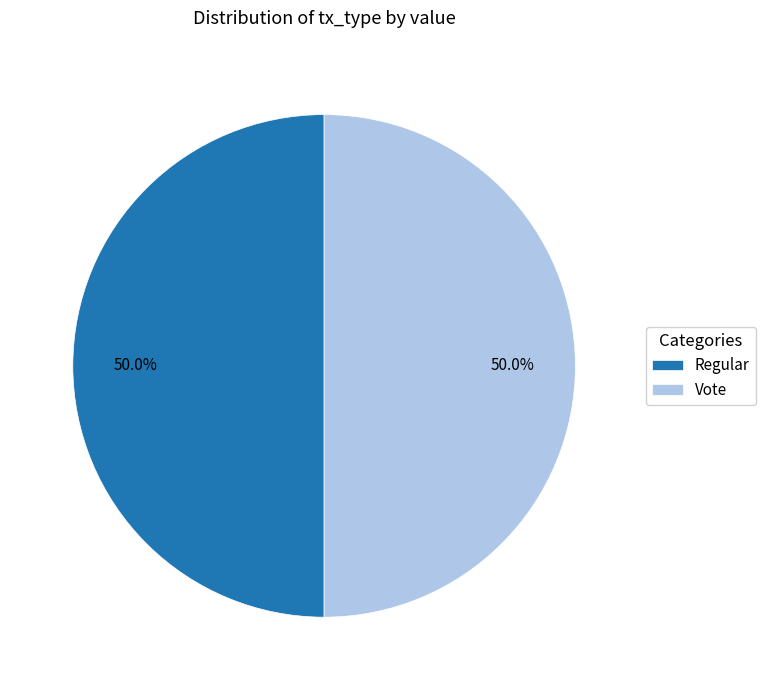

To the nearest percent, what is the difference between the Vote and Regular slice percentages?

0%